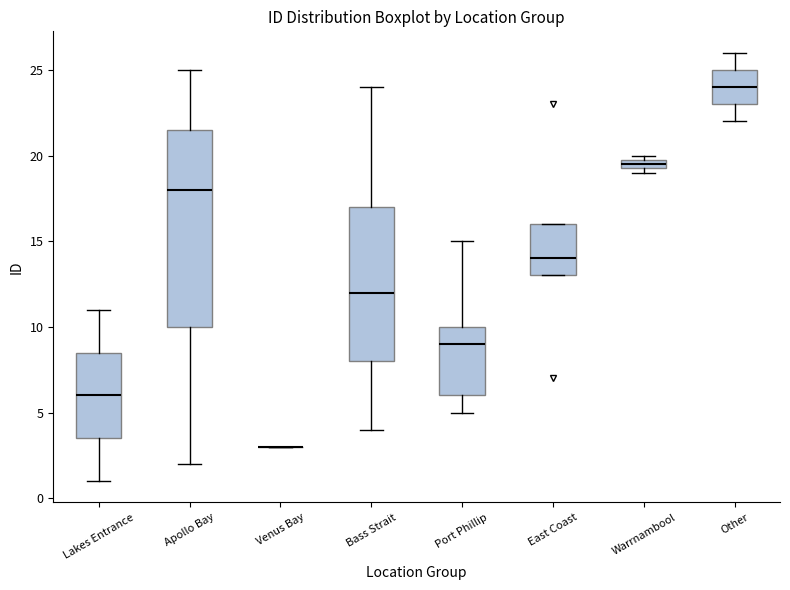

Which box is the tallest, from its lower edge to its upper edge?

Apollo Bay